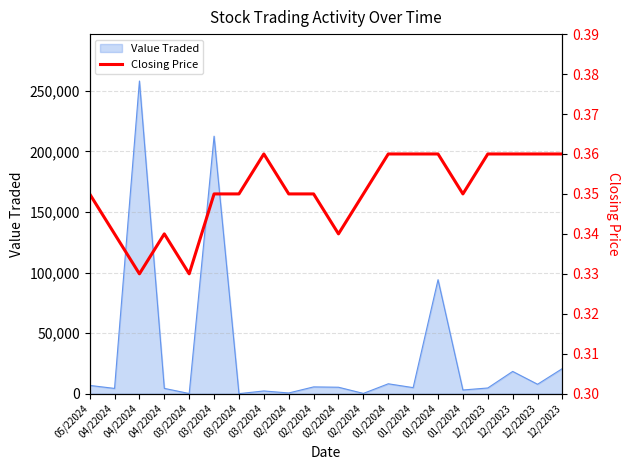

At which category does the chart reach its minimum across all series?

04/22024